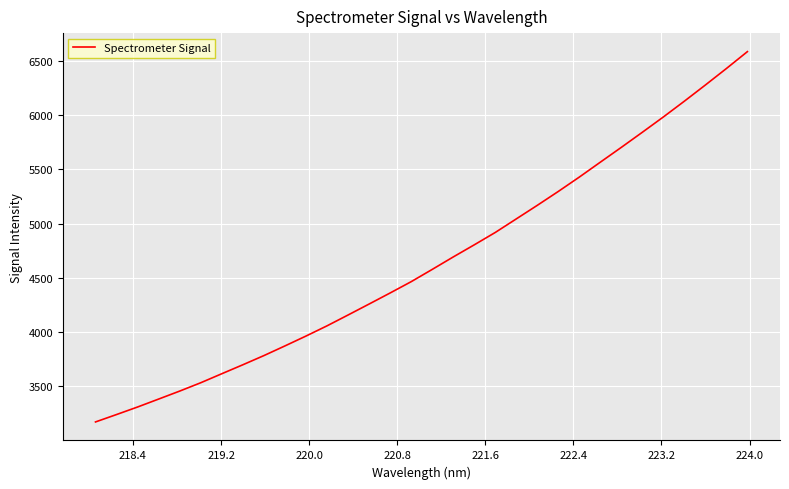

What is the difference between the maximum and minimum values?

3410.8